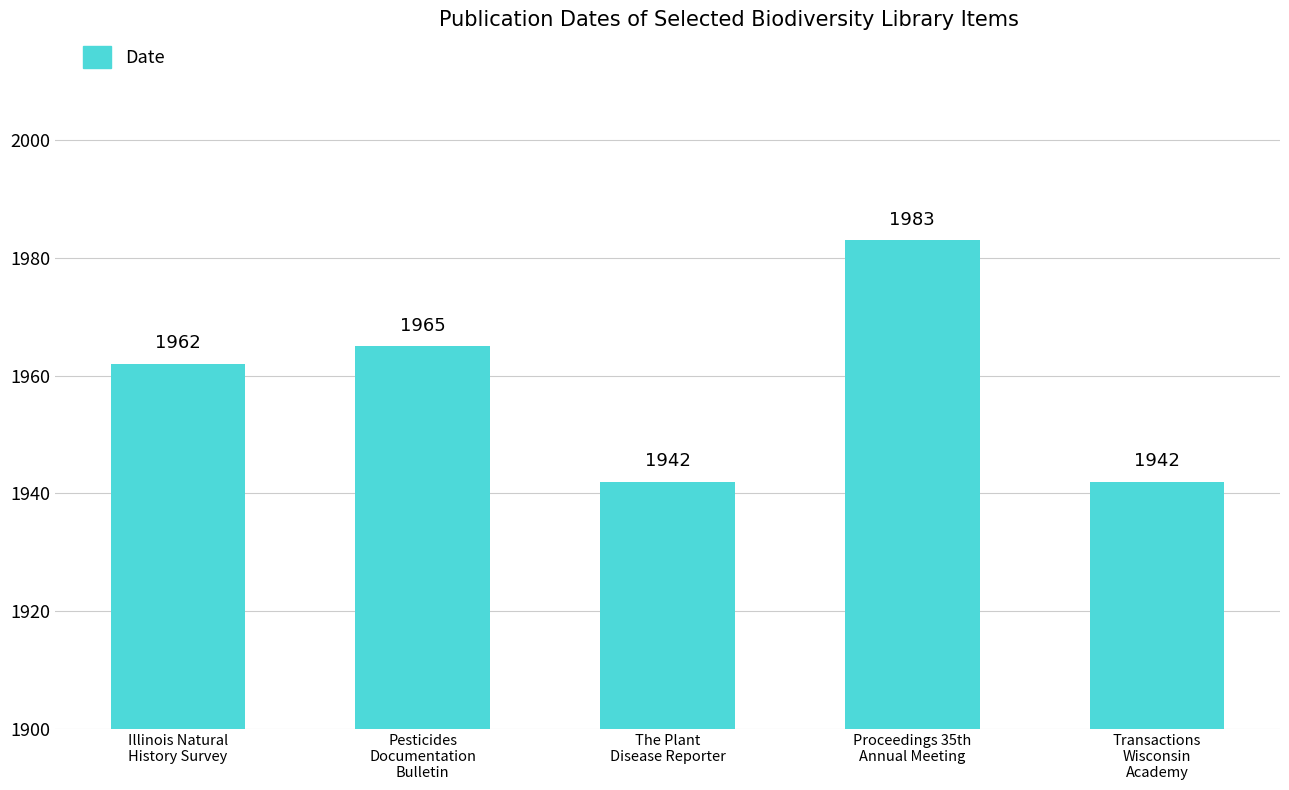

Approximately how many times larger is the value at The Plant
Disease Reporter compared to Proceedings 35th
Annual Meeting?

1.0